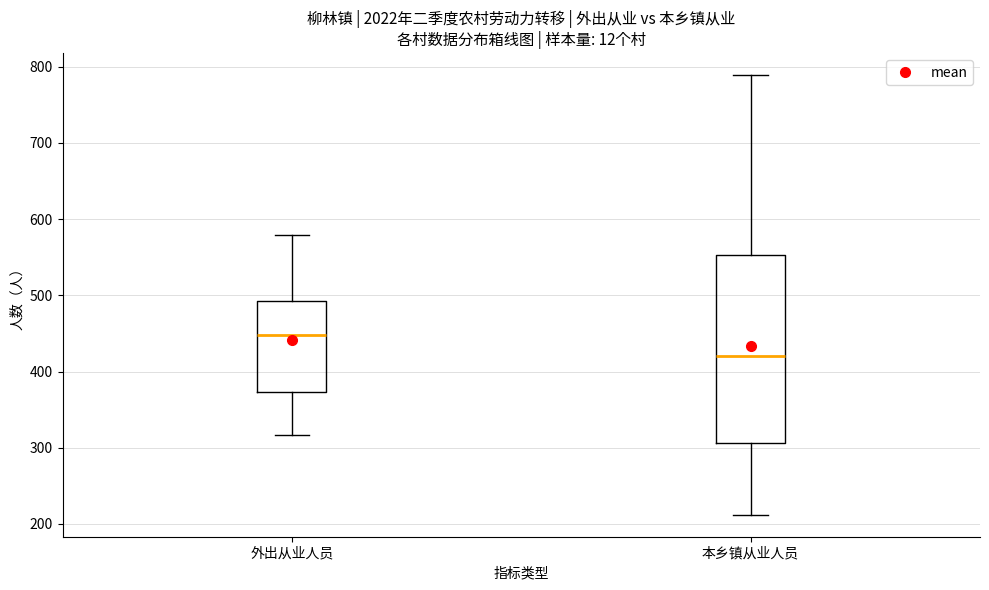

Reading left to right, read every box against the y-axis: the position of its median line, the range the box covers, and the ends of its whiskers. The values are not printed on the chart, so give them approximately, as read against the axis.

外出从业人员: median 450, box 370 to 490, whiskers 320 to 580
本乡镇从业人员: median 420, box 310 to 550, whiskers 210 to 790